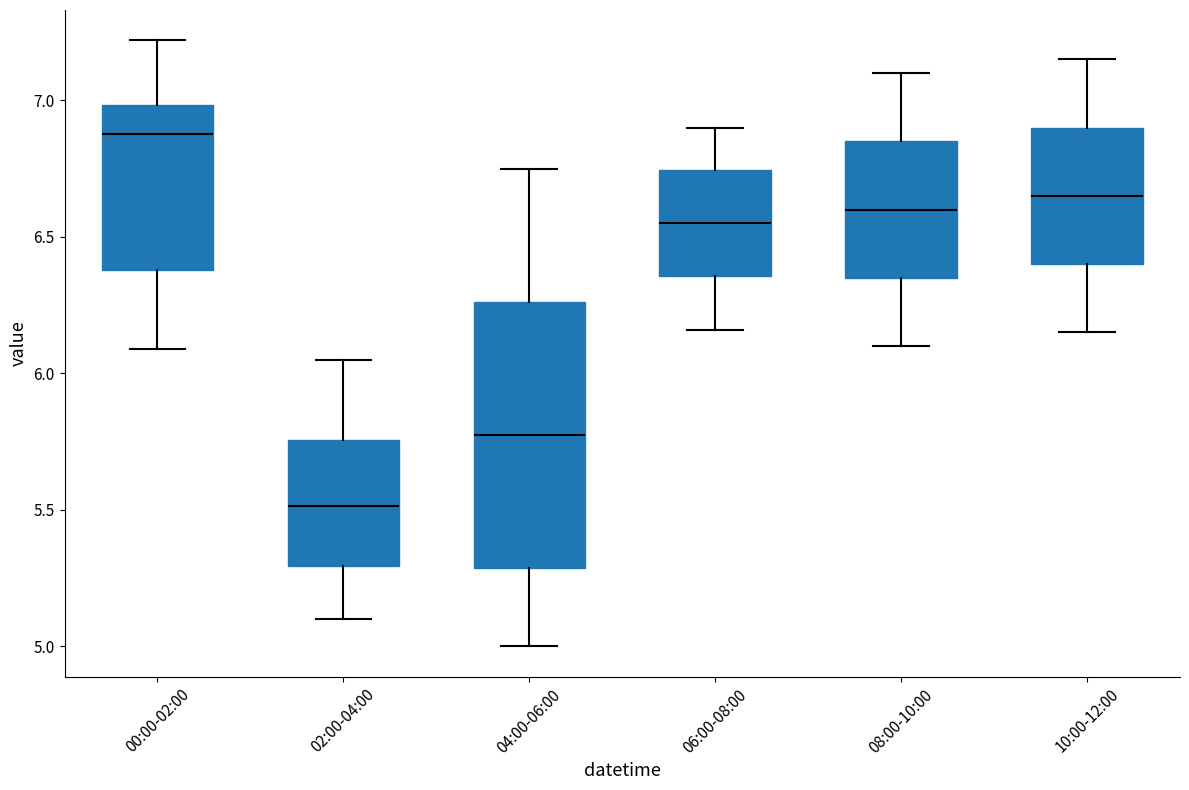

Which box is the tallest, from its lower edge to its upper edge?

04:00-06:00